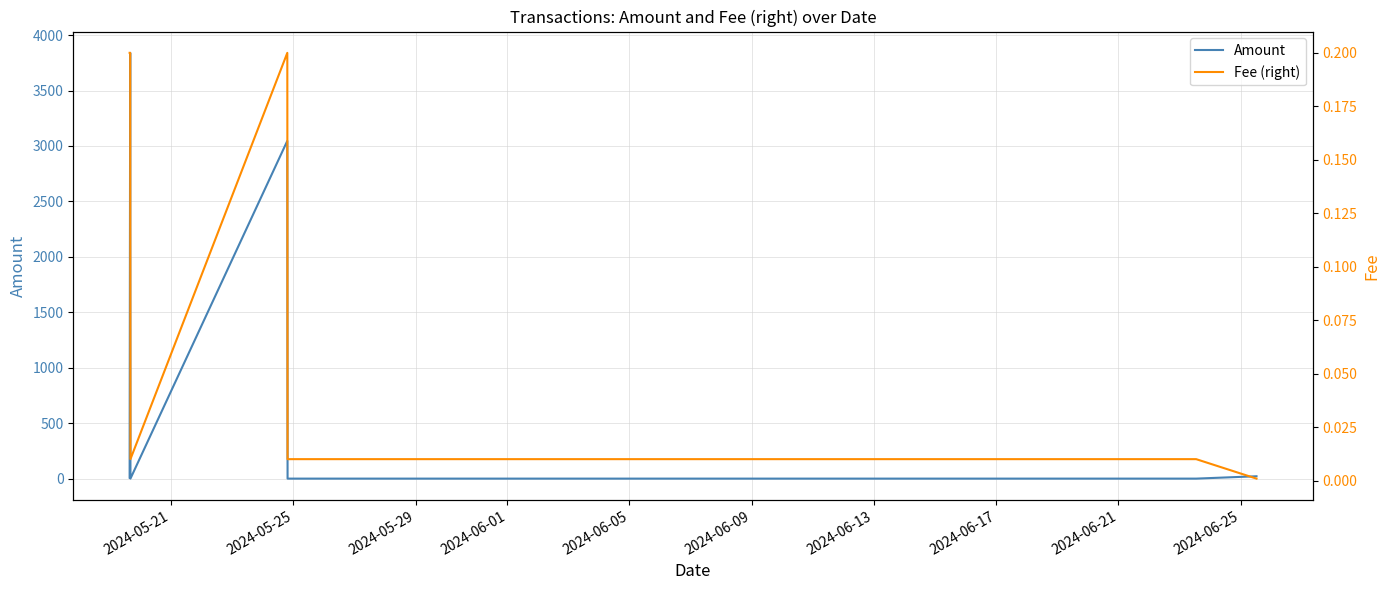

Is the value of Fee (right) at 2024-05-29 greater than the value of Amount at 2024-05-21?

No